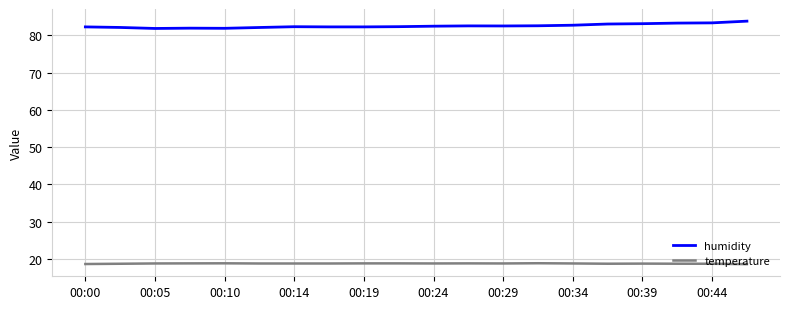

What is the difference between the maximum and minimum values in the humidity series?

2.0